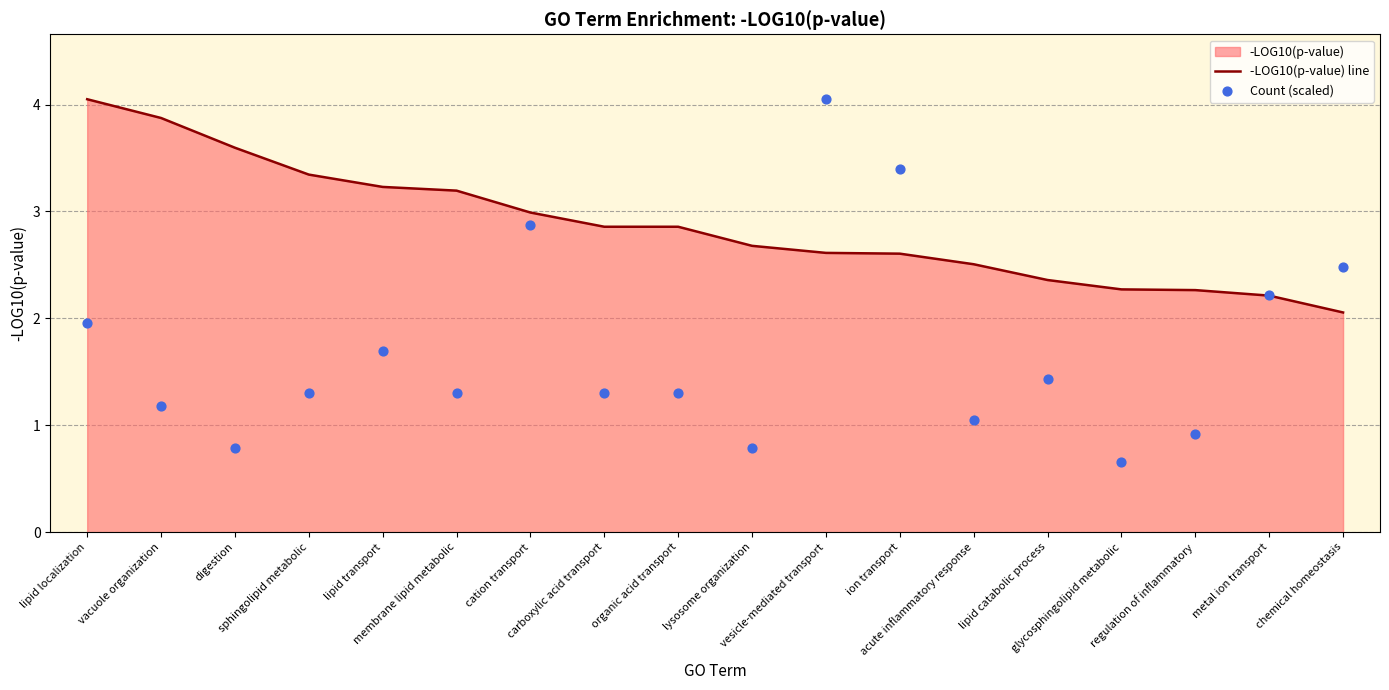

What is the total value across all series at lipid catabolic process?

3.8